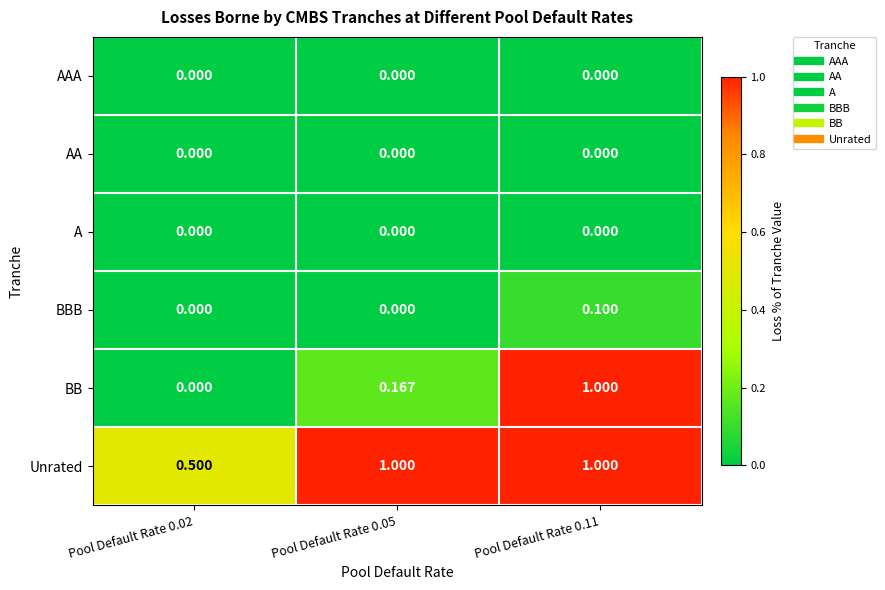

Which series has the largest range (max minus min)?

BB